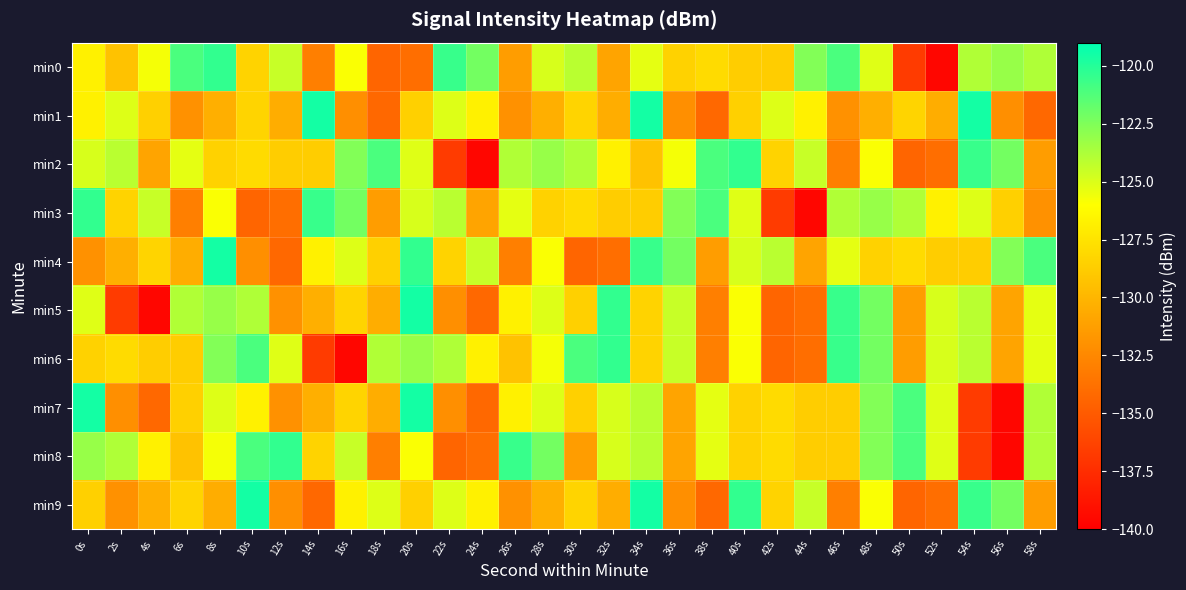

Rank the series by their maximum value, from highest to lowest.

min1, min4, min5, min7, min9, min0, min2, min3, min6, min8